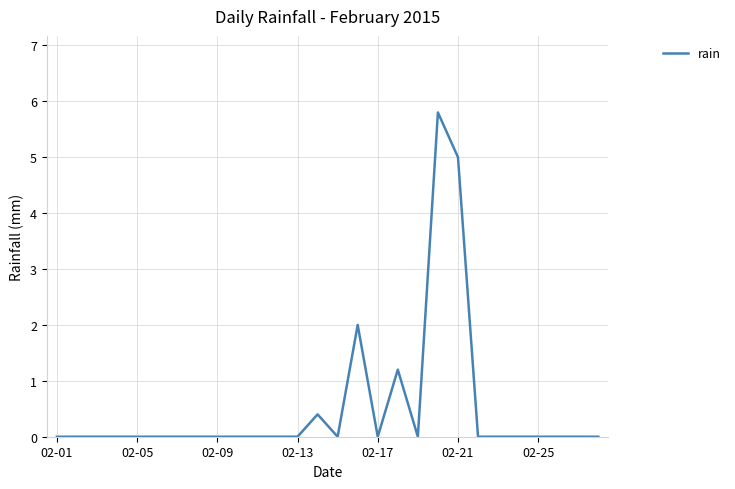

What is the difference between the maximum and minimum values?

5.8